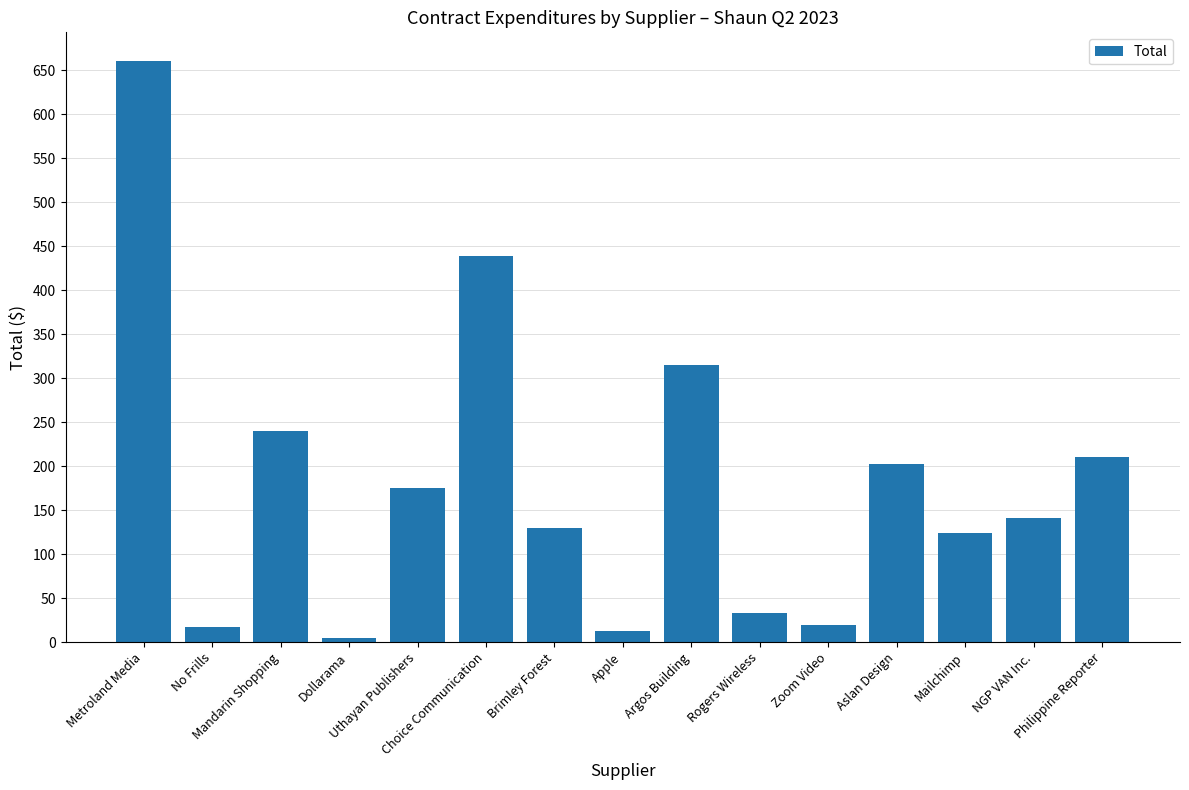

What is the change in value from Choice Communication to Apple?

-425.7